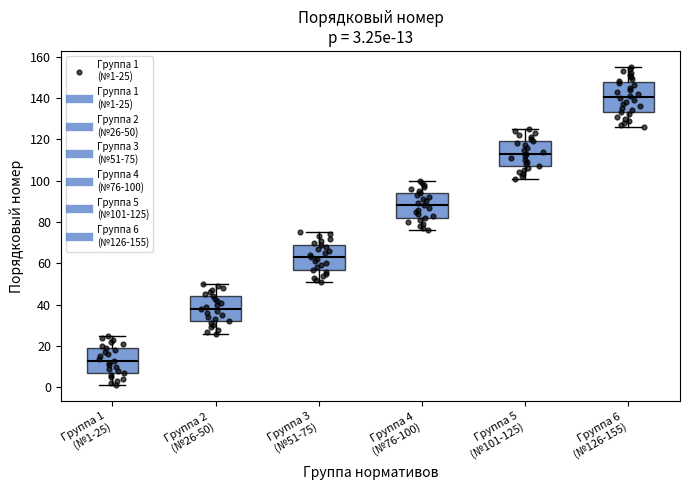

Which box's median line is the lowest?

Группа 1 (№1-25)